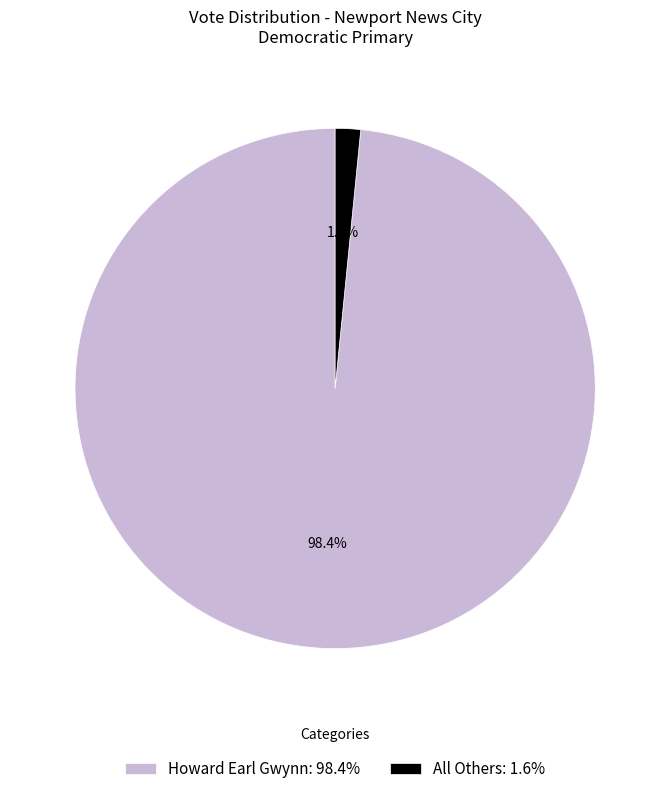

Rank the categories by value from lowest to highest.

All Others: 1.6%, Howard Earl Gwynn: 98.4%